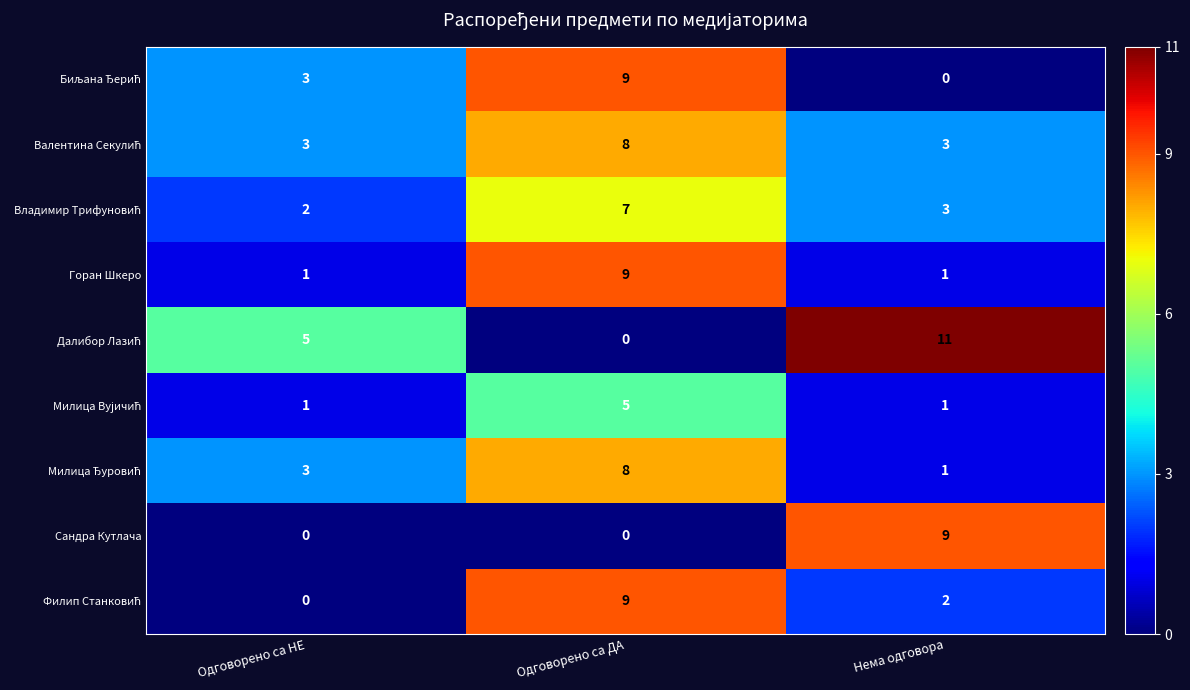

What is the total value across all series at Одговорено са НЕ?

18